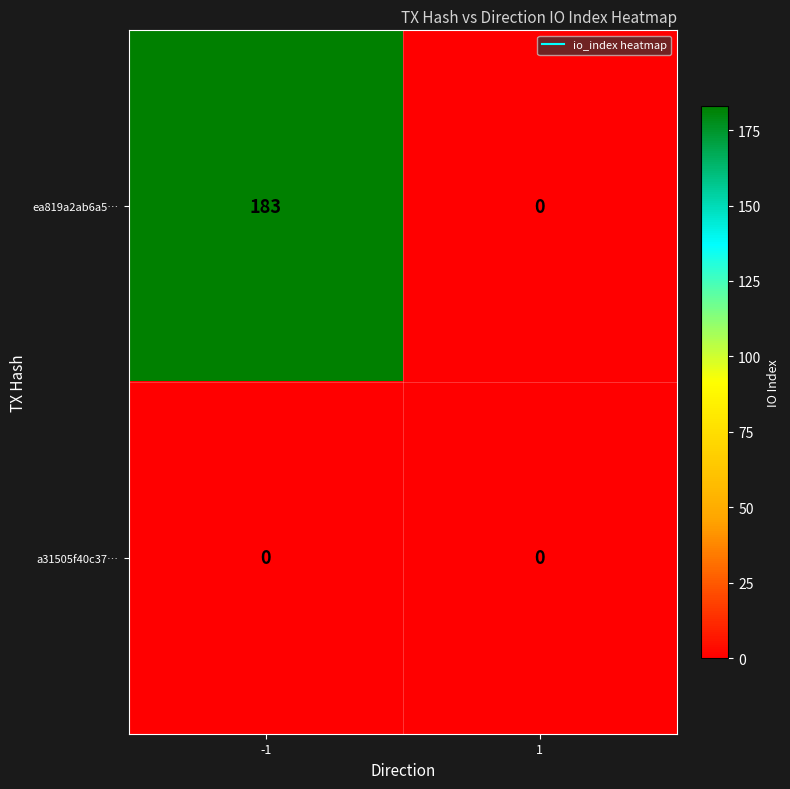

Reading right to left, what are all the values shown in this chart?

ea819a2ab6a5…: 1=0	-1=183
a31505f40c37…: 1=0	-1=0